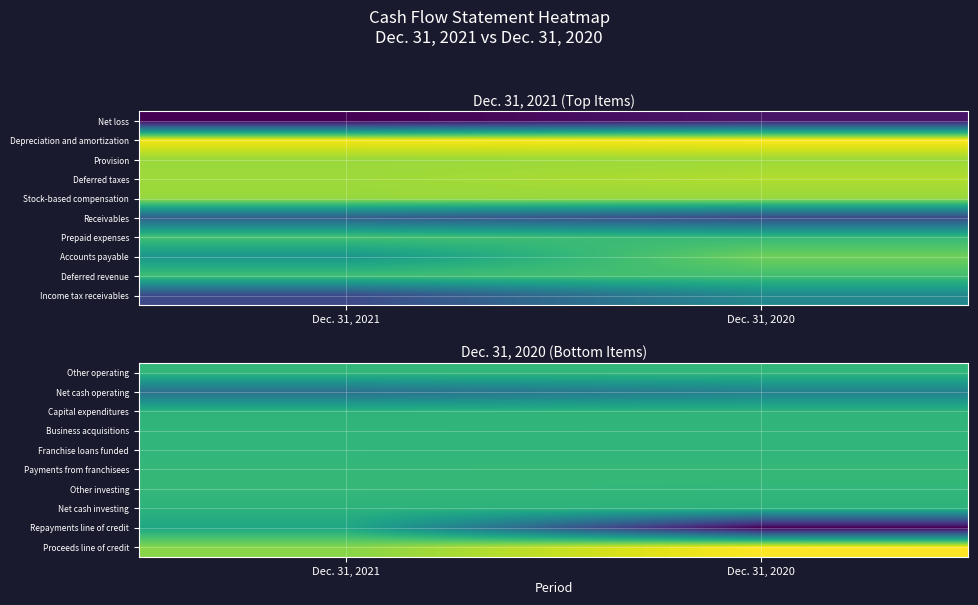

At which category is the sum across all series the highest?

Dec. 31, 2021